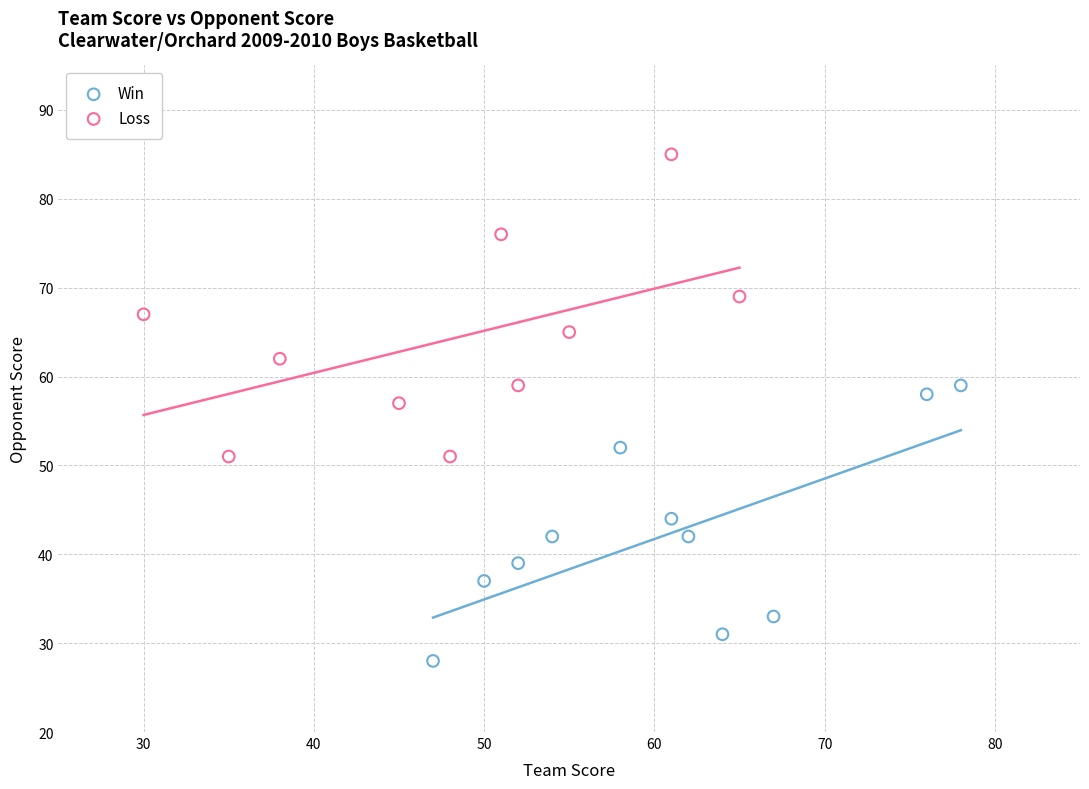

Which series contains the lowest Y value?

Win